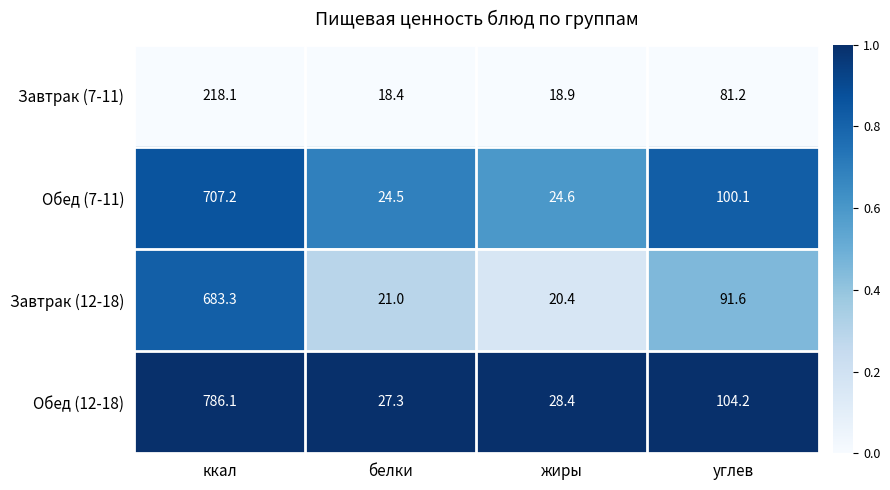

Rank the series at белки from highest to lowest value.

Обед (12-18), Обед (7-11), Завтрак (12-18), Завтрак (7-11)